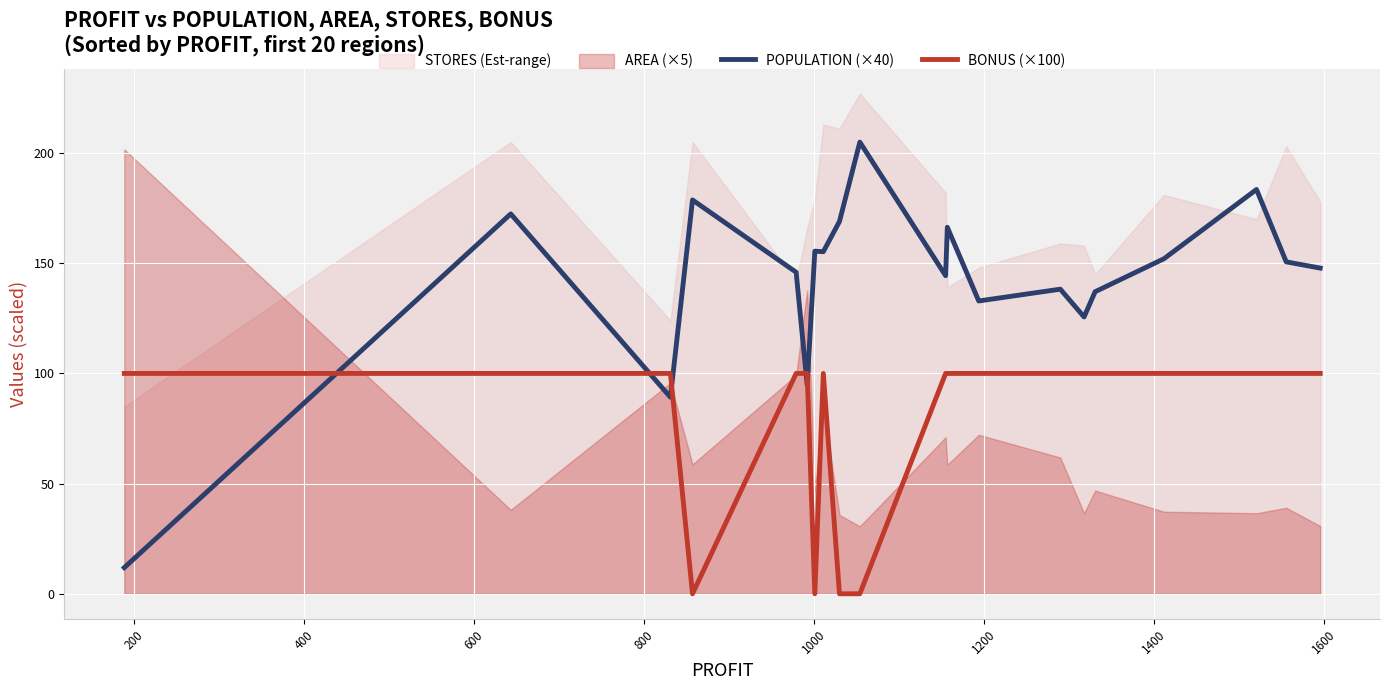

How many times do POPULATION (×40) and BONUS (×100) cross each other?

5